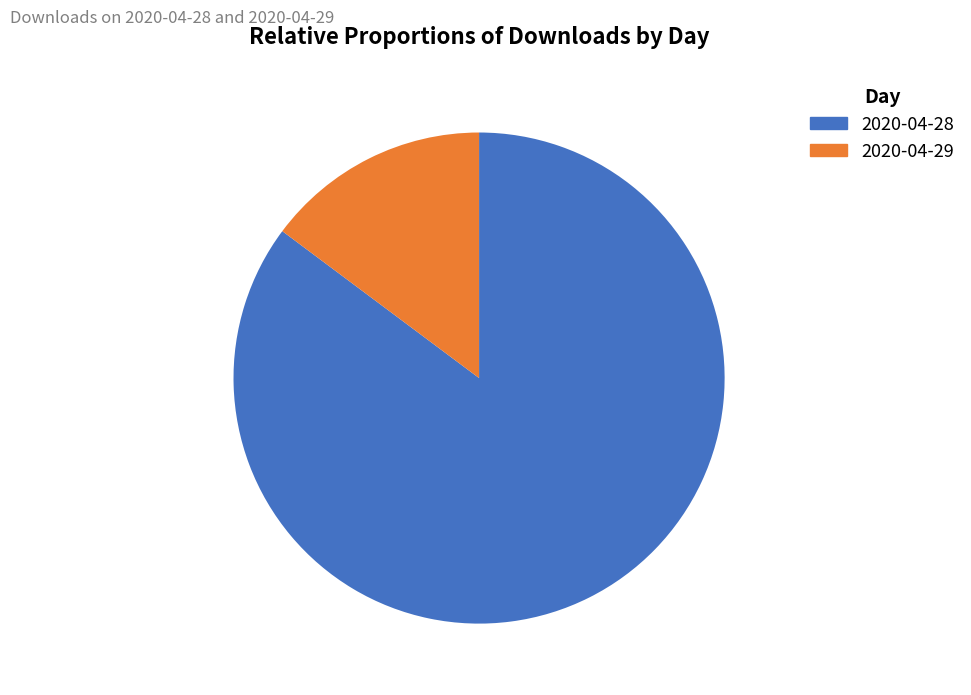

Between 2020-04-28 and 2020-04-29, which is larger?

2020-04-28